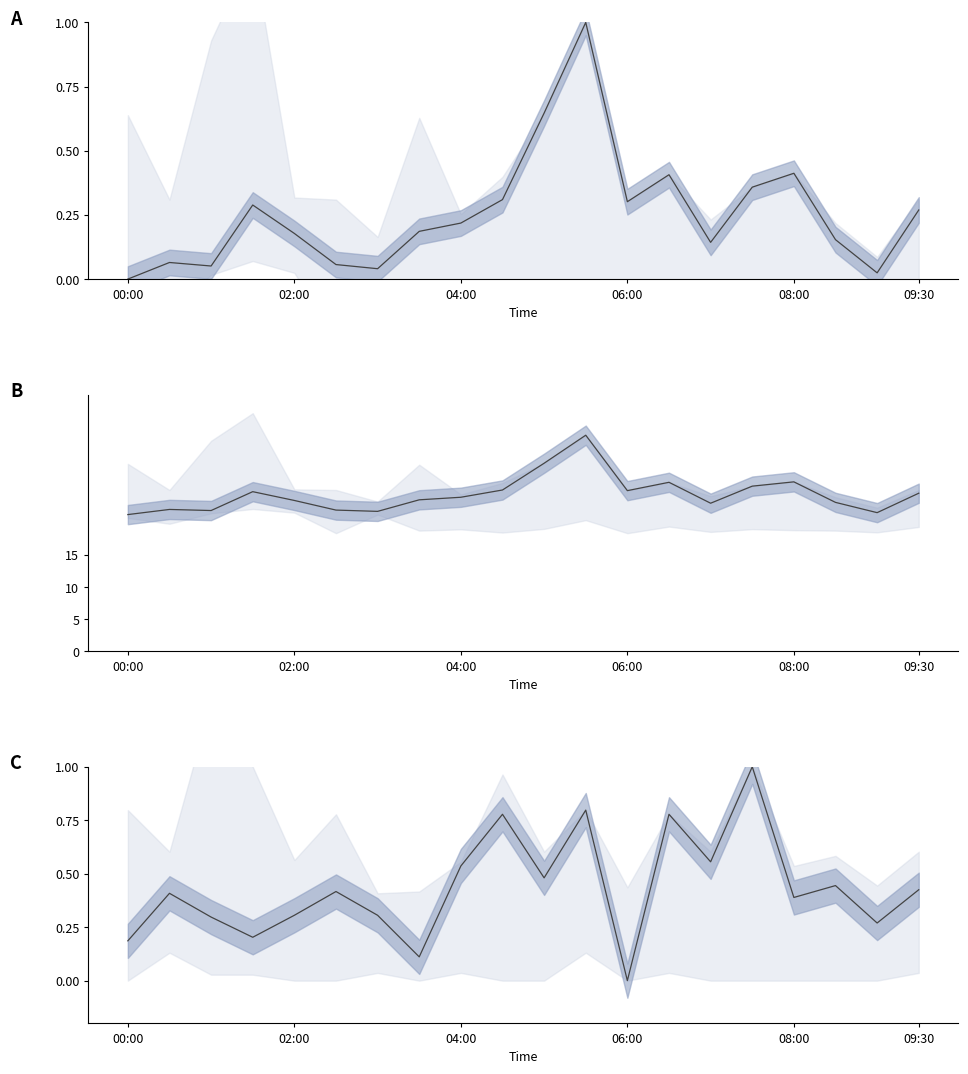

Reading right to left, transcribe all the data shown in this chart.

P1 (normalized): 0.3	0.0	0.2	0.4	0.4	0.1	0.4	0.3	1.0	0.6	0.3	0.2	0.2	0.0	0.1	0.2	0.3	0.1	0.1	0.0
P1 (raw): 24.6	21.6	23.2	26.4	25.7	23.1	26.3	25.0	33.7	29.3	25.1	24.0	23.6	21.8	22.0	23.5	24.9	21.9	22.1	21.3
P2 (normalized): 0.4	0.3	0.4	0.4	1.0	0.6	0.8	0.0	0.8	0.5	0.8	0.5	0.1	0.3	0.4	0.3	0.2	0.3	0.4	0.2